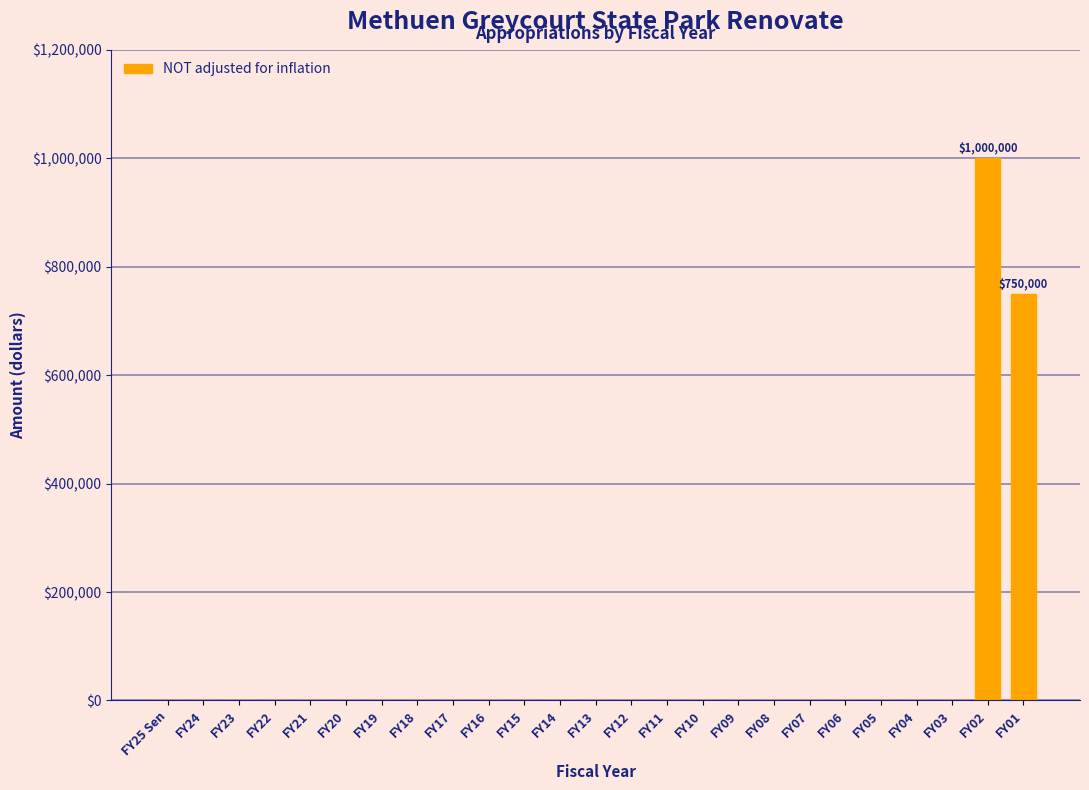

Reading left to right, transcribe all the data shown in this chart.

FY25 Sen=0	FY24=0	FY23=0	FY22=0	FY21=0	FY20=0	FY19=0	FY18=0	FY17=0	FY16=0	FY15=0	FY14=0	FY13=0	FY12=0	FY11=0	FY10=0	FY09=0	FY08=0	FY07=0	FY06=0	FY05=0	FY04=0	FY03=0	FY02=1000000	FY01=750000